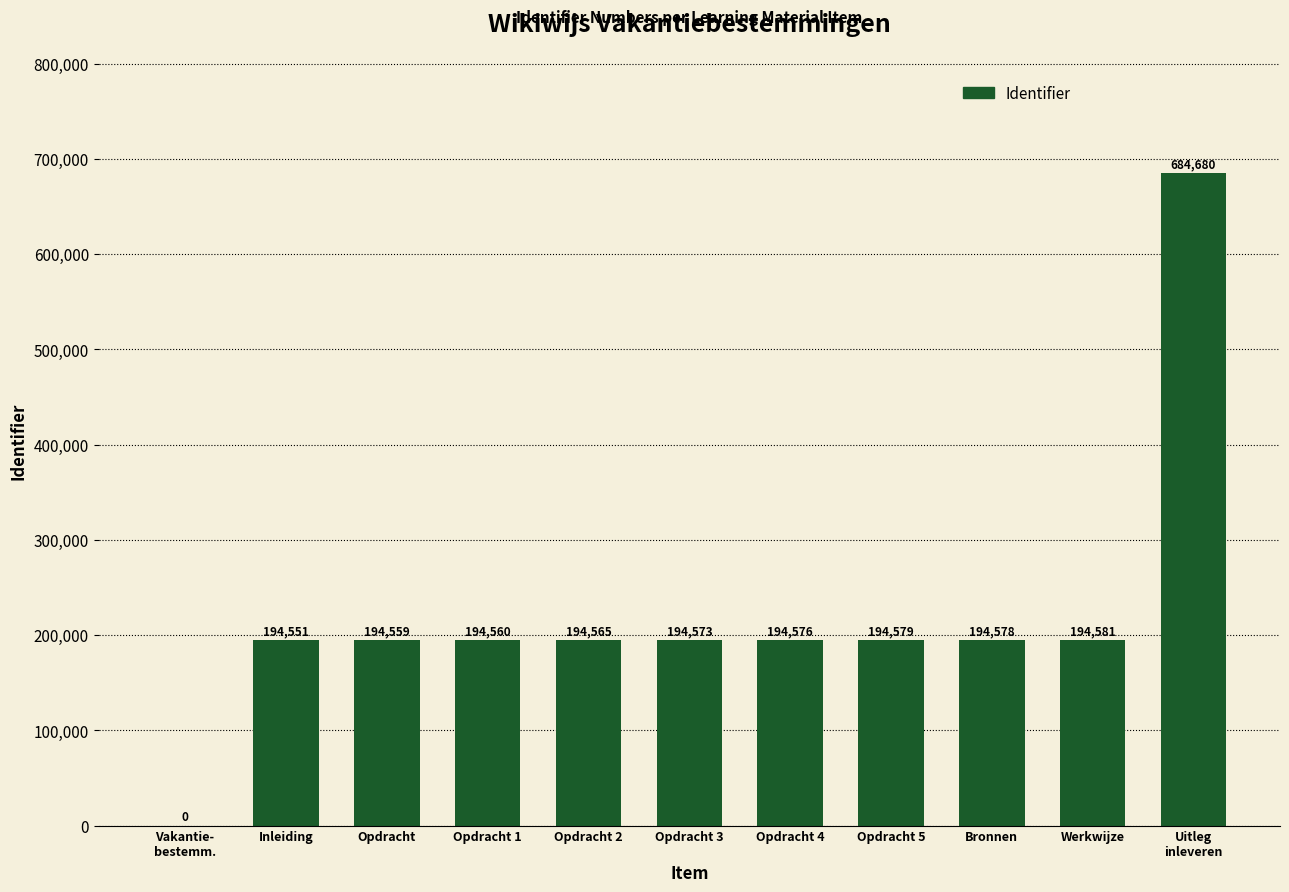

True or false: the data shows 684680 at Uitleg
inleveren.

True